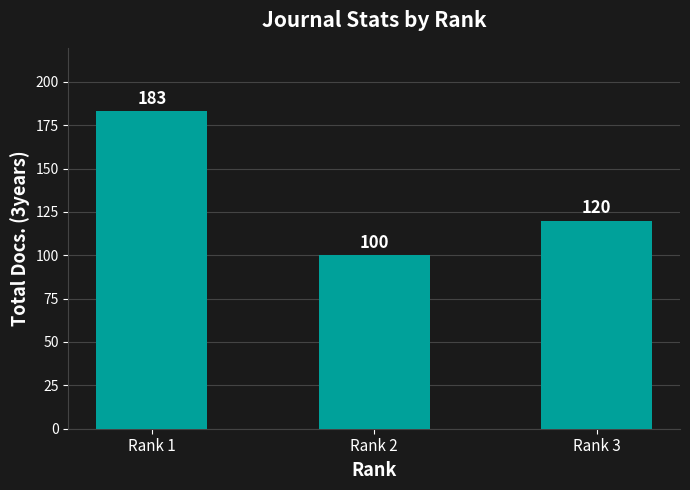

True or false: the data shows 78 at Rank 3.

False